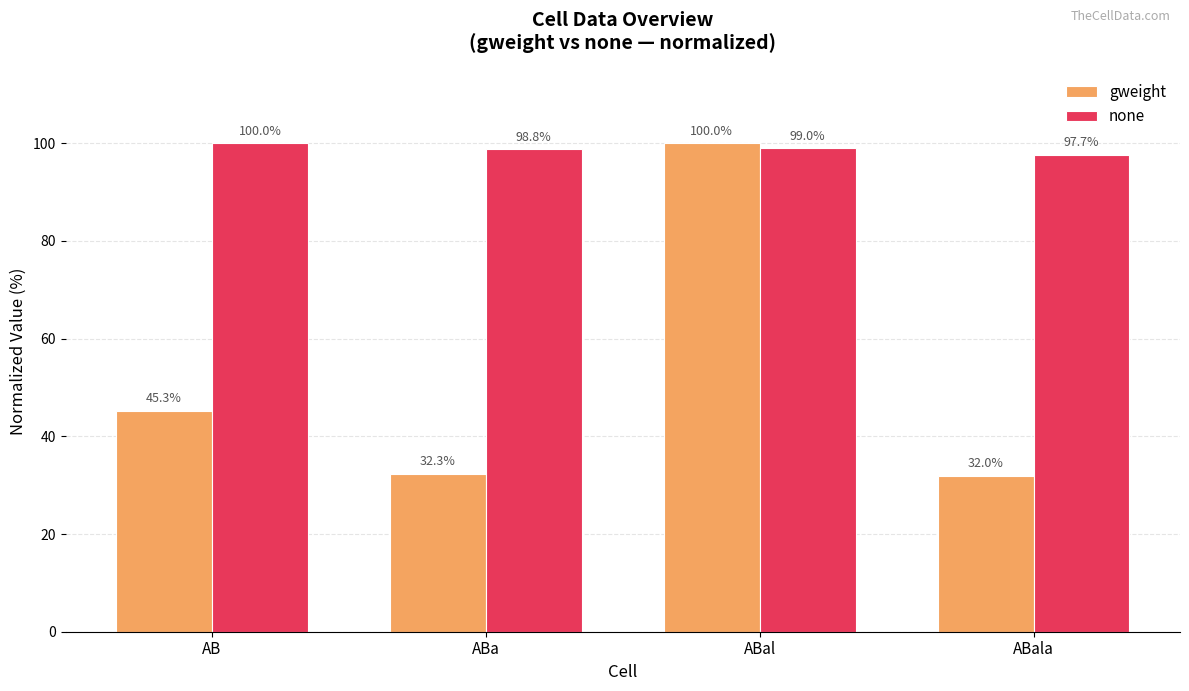

What are all the series names shown in the legend?

gweight, none